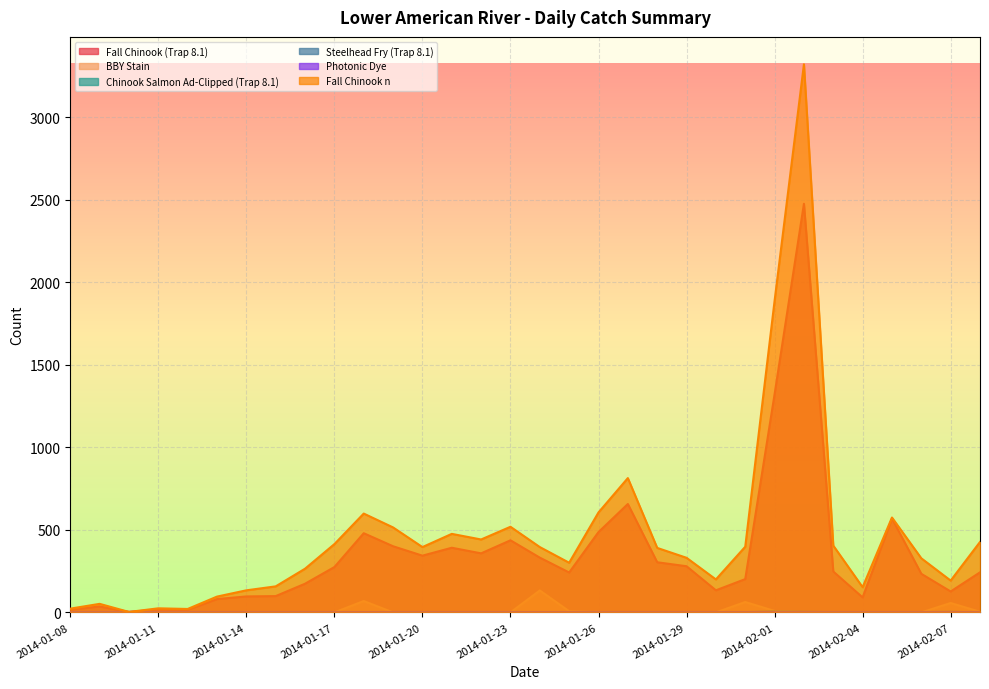

What is the sum of all Fall Chinook (Trap 8.1) values?

11176